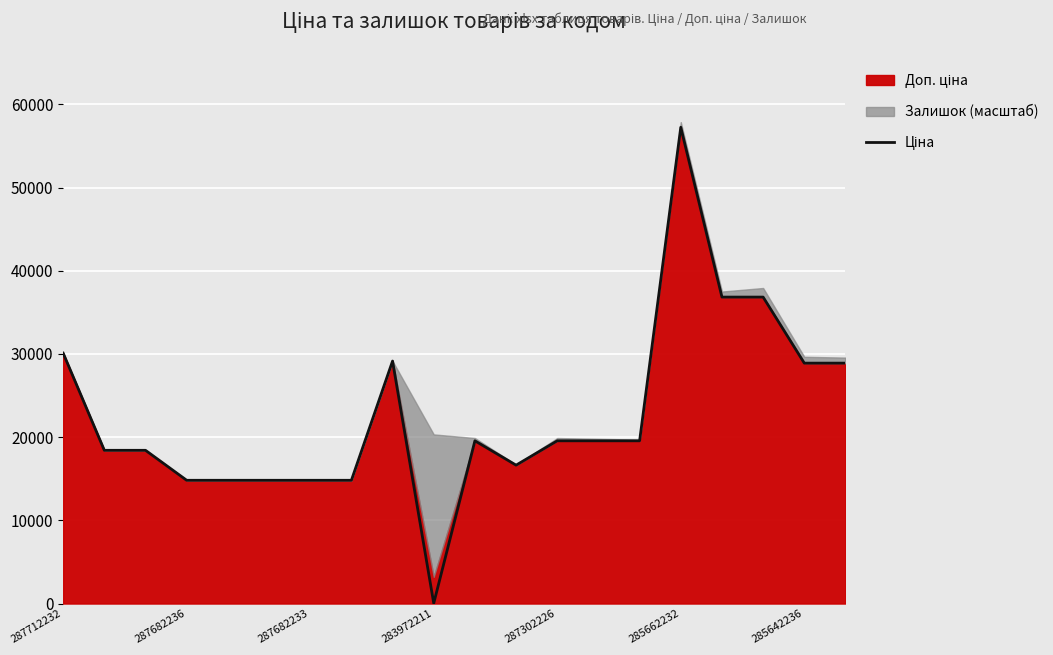

The chart shows a value of 9804.0 at 8. True or false?

False